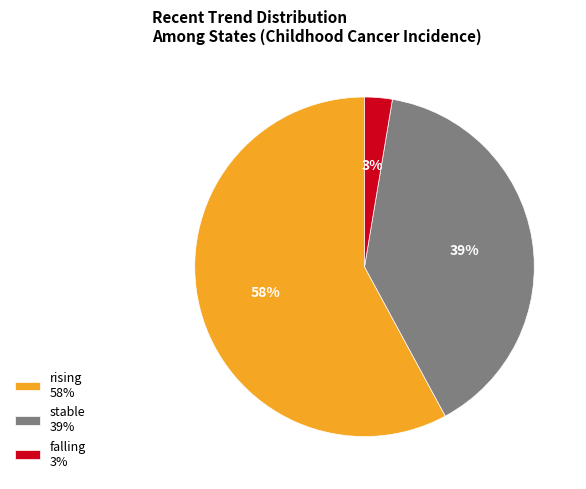

Is it true that stable is 39% of the pie?

True